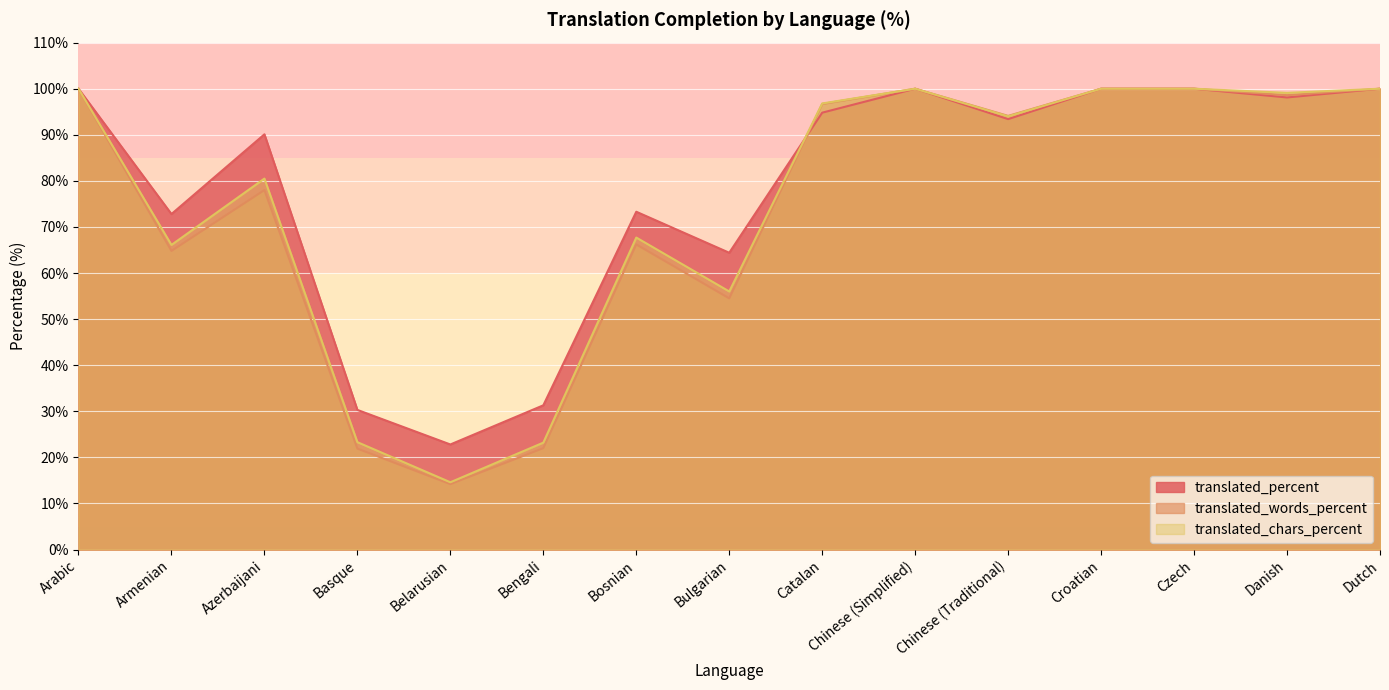

What is the sum of all translated_words_percent values?

1111.0